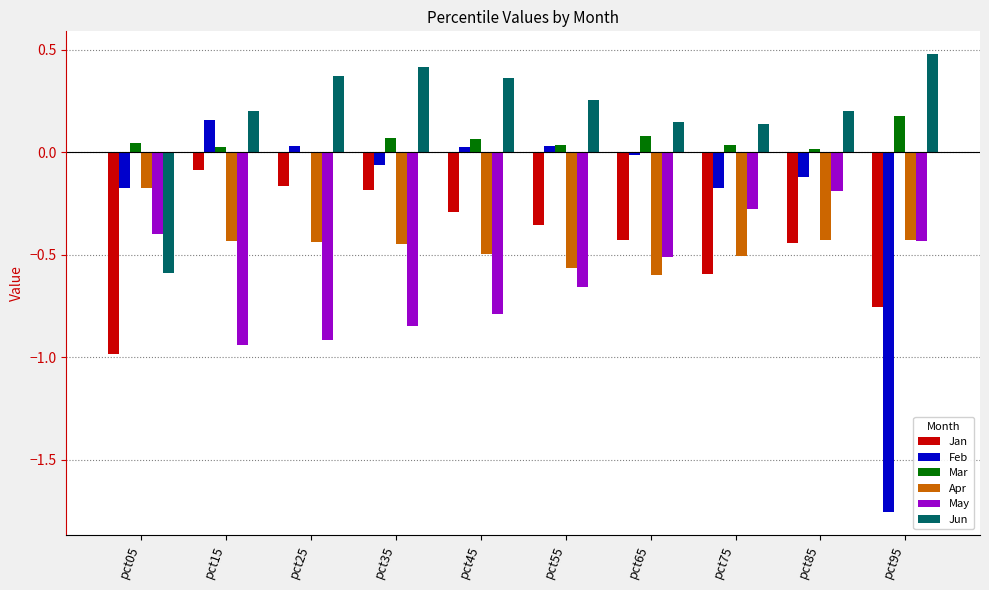

Which series has the largest total across all categories?

Jun